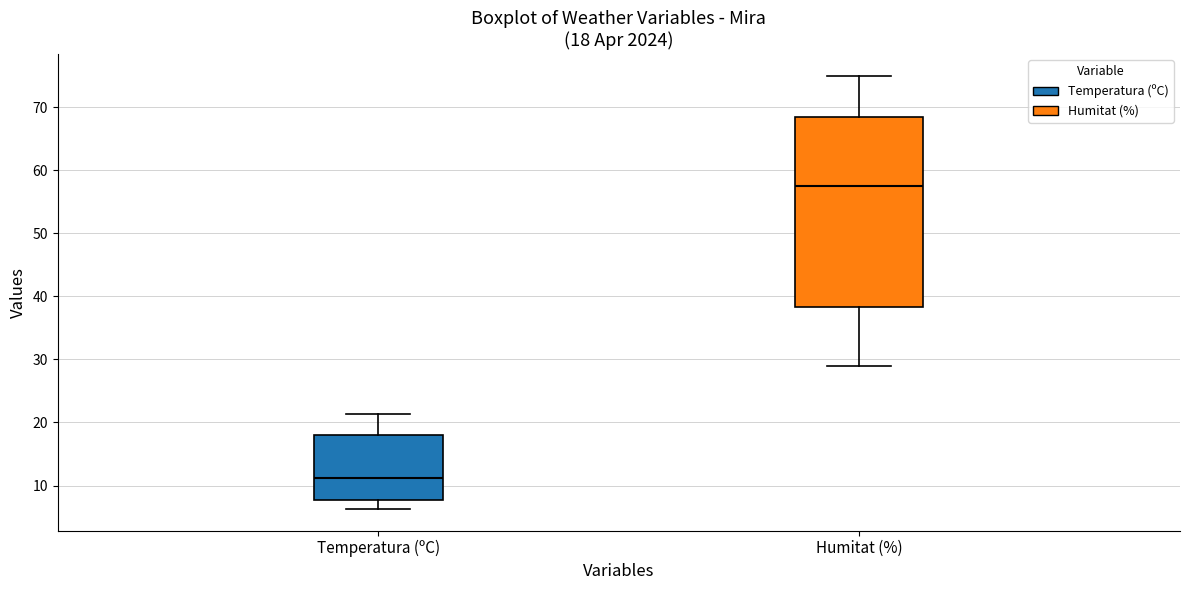

Which box's median line is the lowest?

Temperatura (ºC)